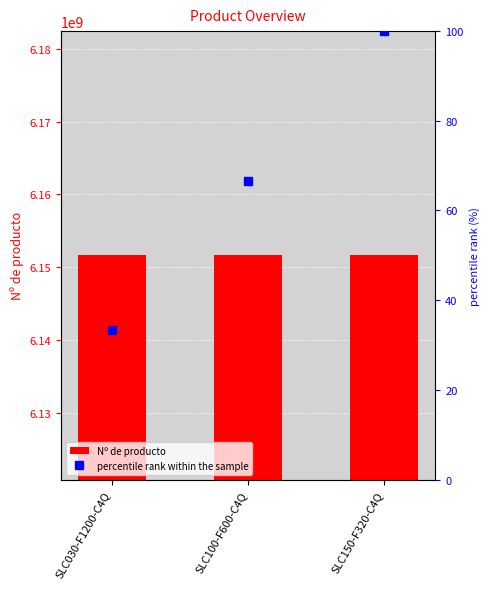

List the series in order of their overall mean, highest first.

Nº de producto, percentile rank within the sample